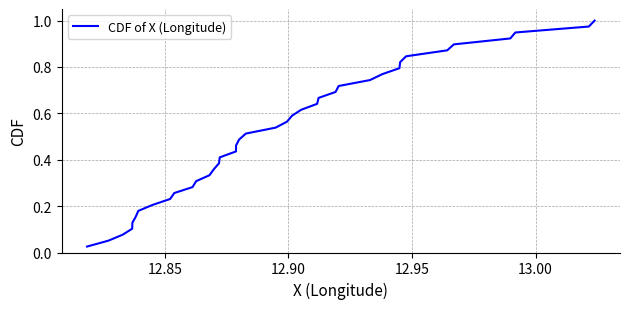

What is the sum of all values?

20.0